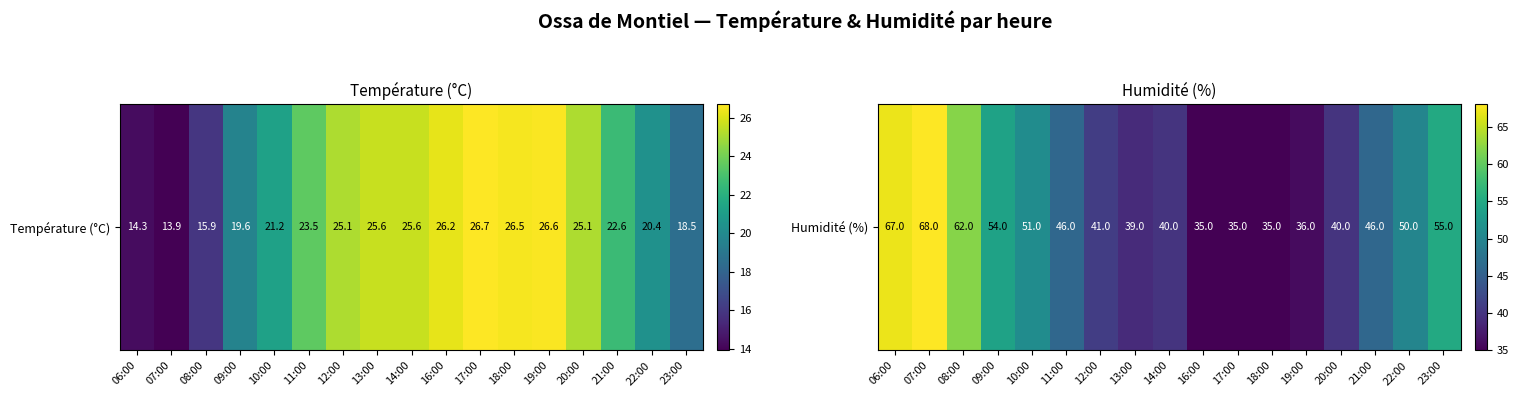

Reading left to right, extract all data points from this chart.

67	68	62	54	51	46	41	39	40	35	35	35	36	40	46	50	55